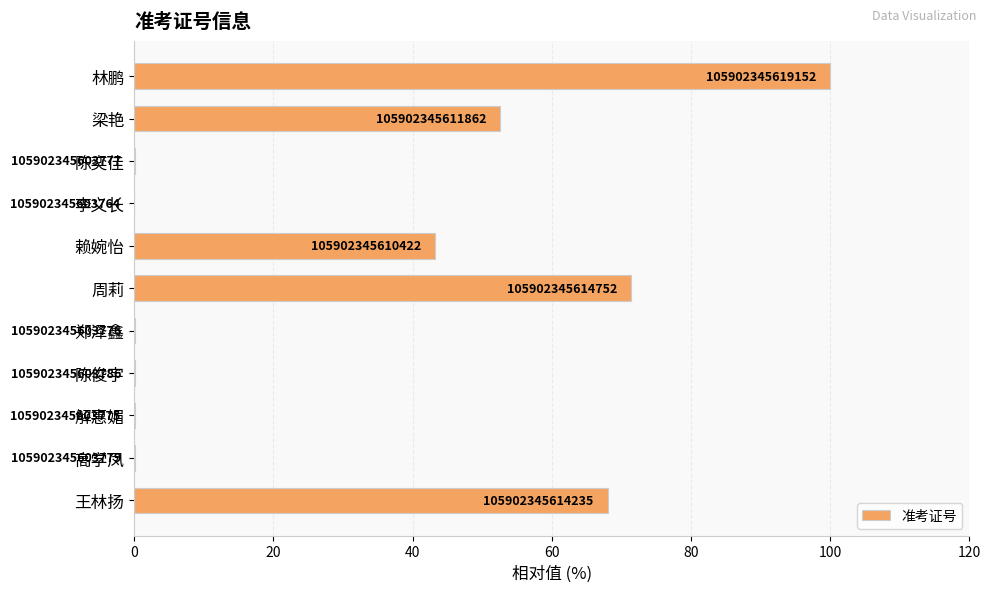

What is the difference between the maximum and minimum values?

100.0